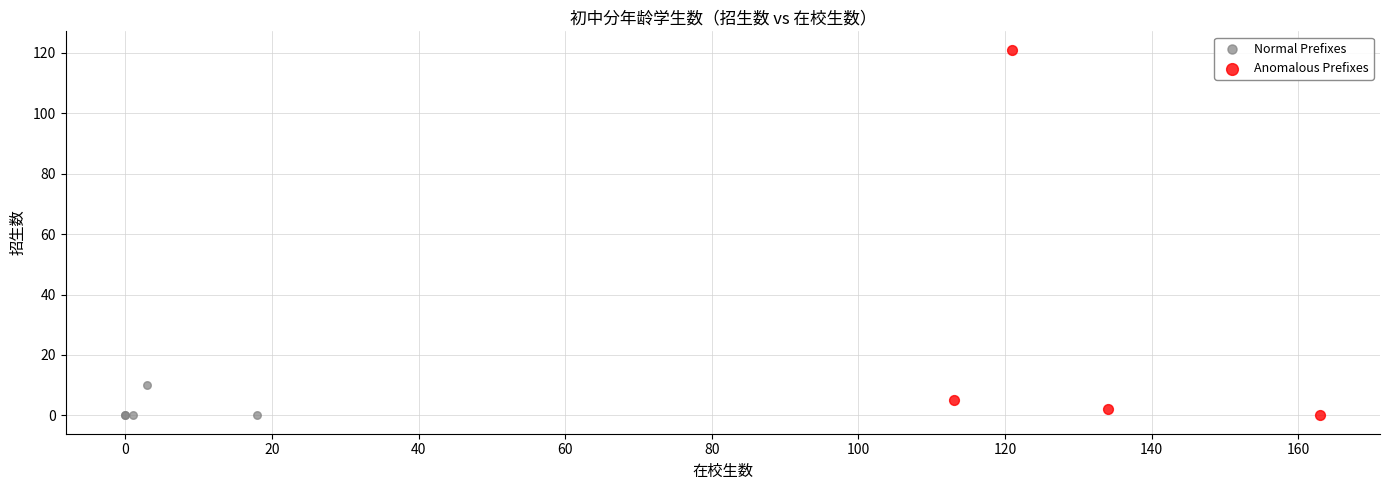

Which series has the widest spread of Y values?

Anomalous Prefixes